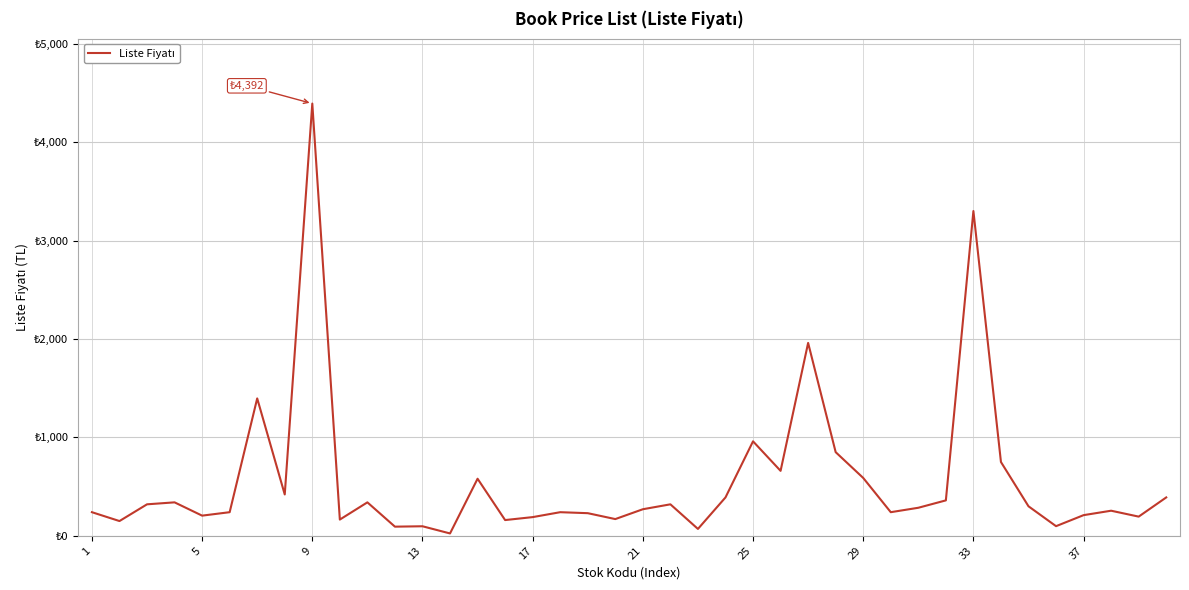

Is this an area chart (filled region under the line)?

No